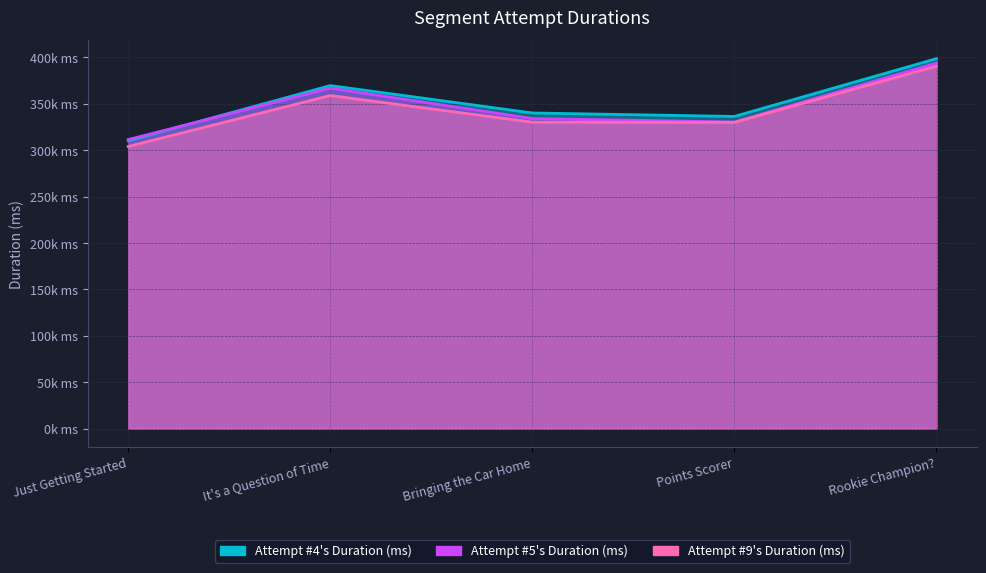

Where is the first local maximum for Attempt #9's Duration (ms)?

It's a Question of Time